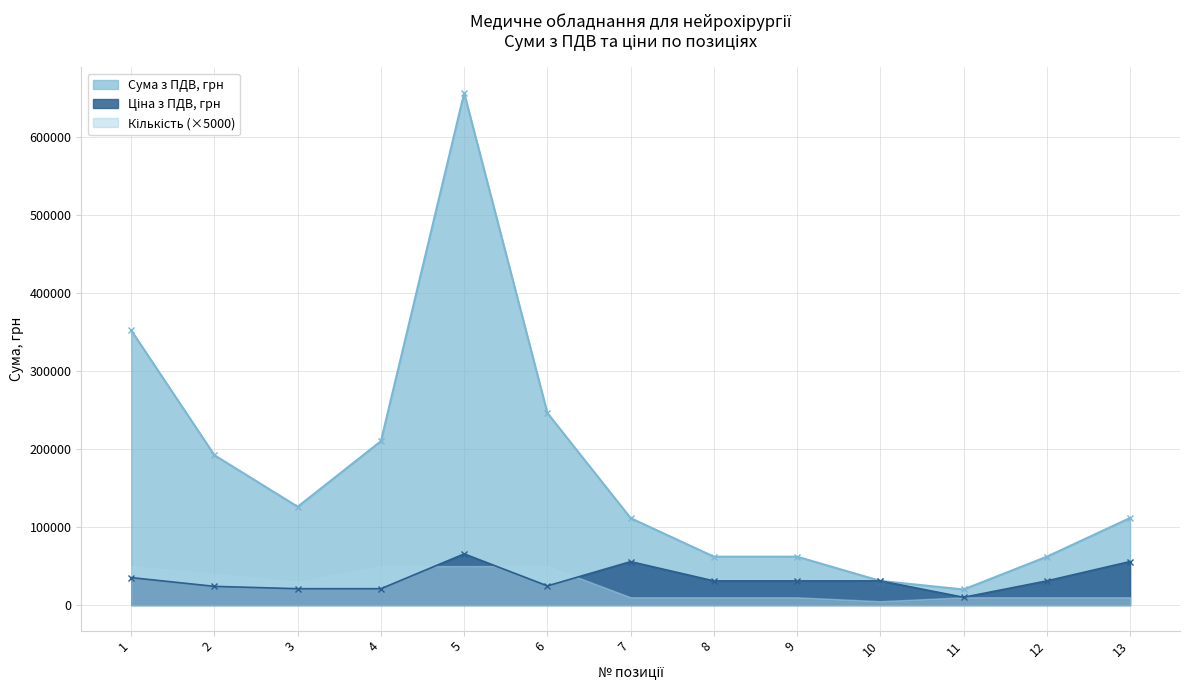

Which series has the largest range (max minus min)?

Сума з ПДВ, грн